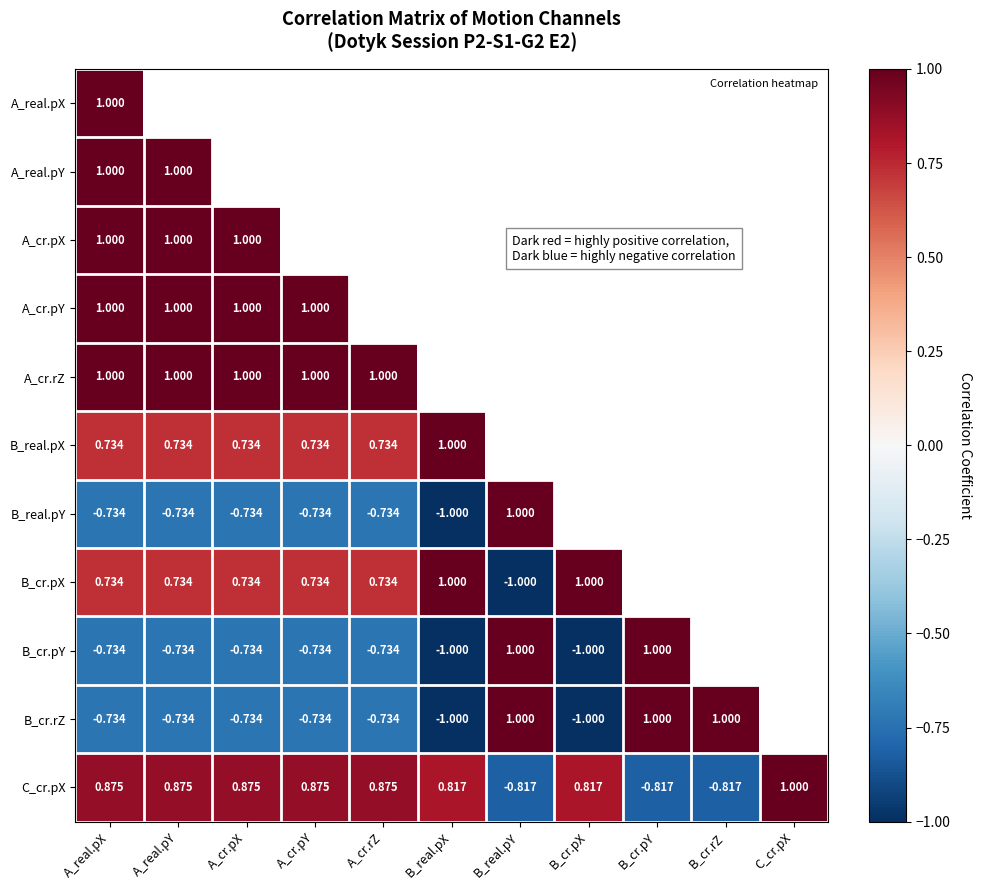

At which label does B_cr.pX first exceed 0?

A_real.pX